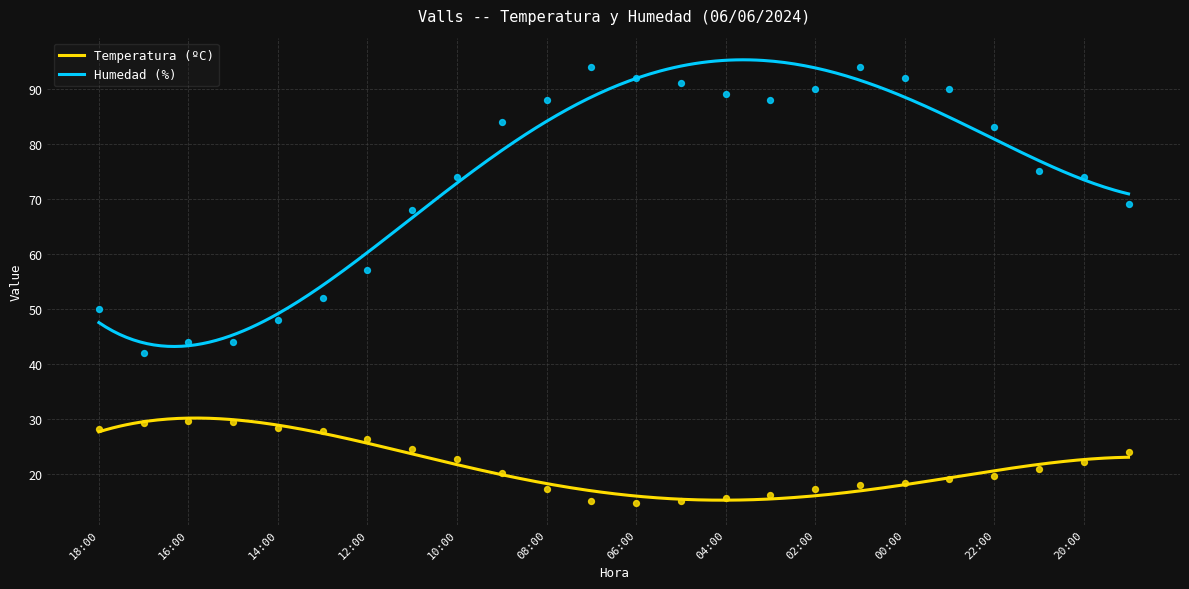

Is the value of Humedad (%) at 19:00 greater than the value of Temperatura (ºC) at 00:00?

Yes